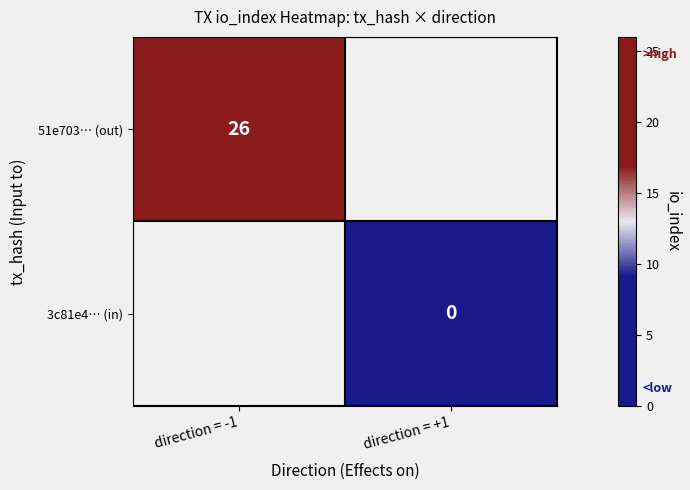

Count the number of data series in this chart.

2